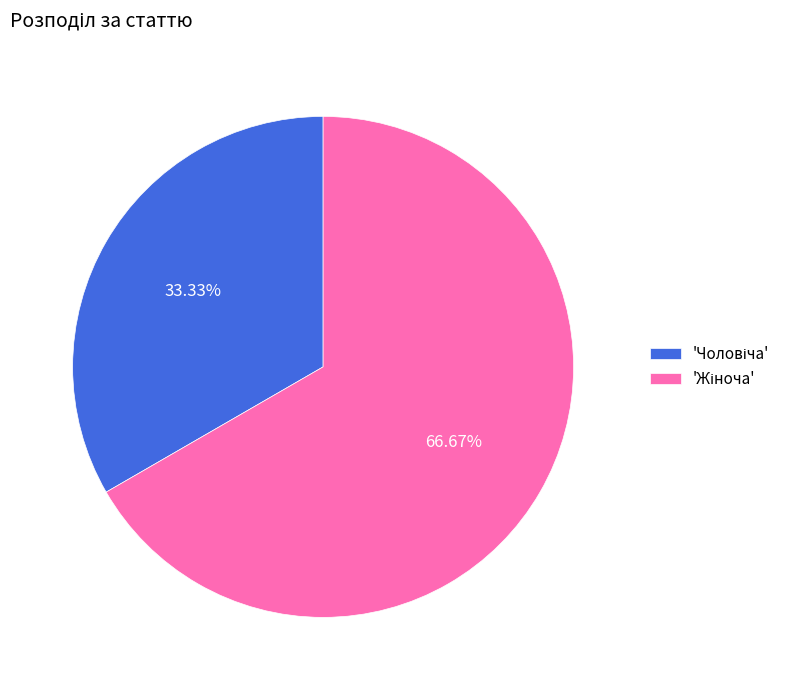

Does any single category account for the majority?

Yes